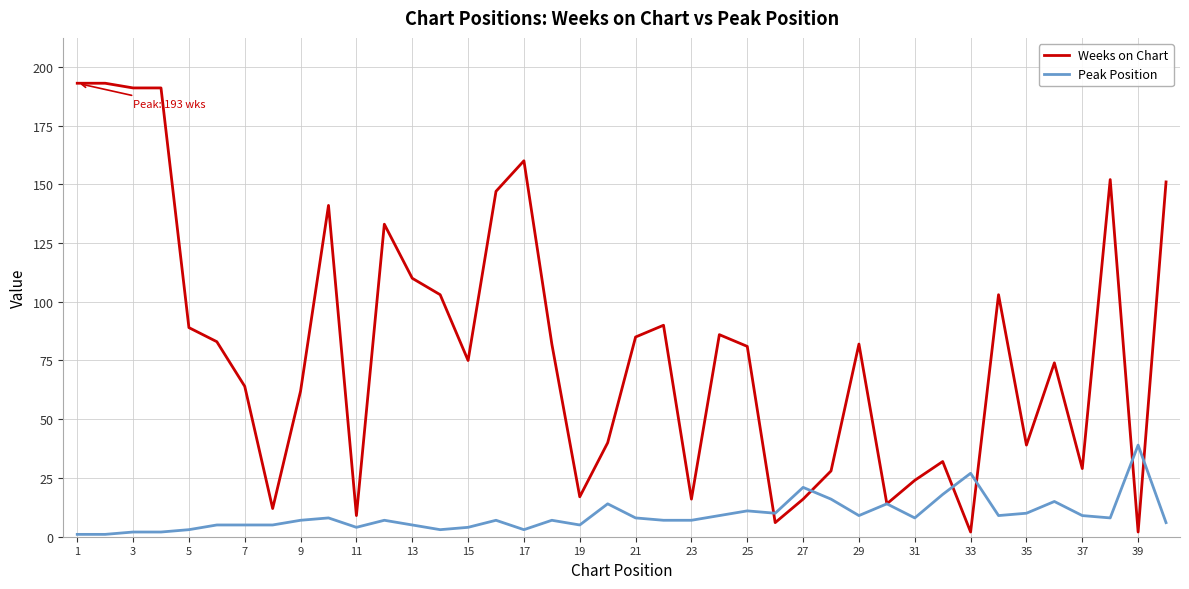

Which series has the largest total across all categories?

Weeks on Chart